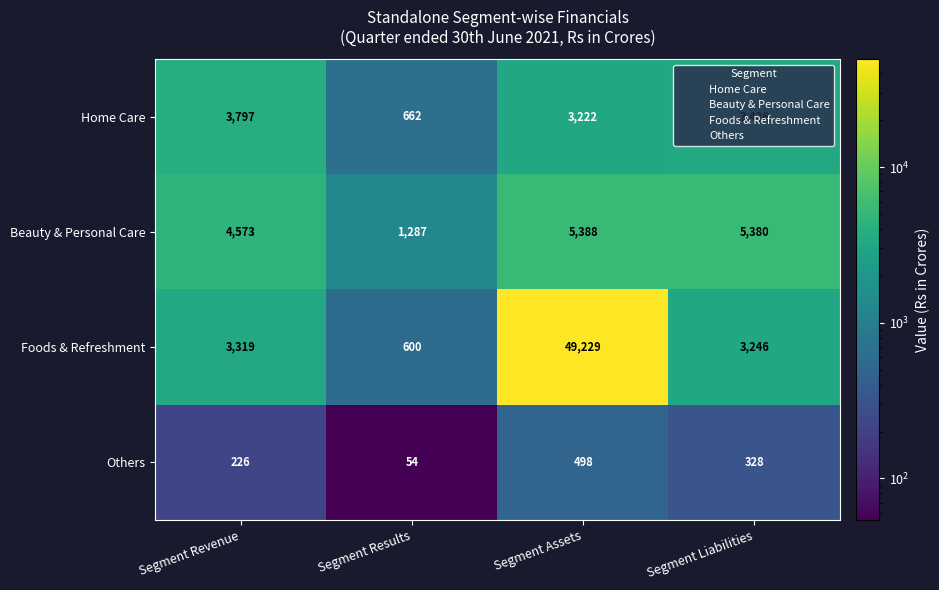

At which label does Others first exceed 328?

Segment Assets